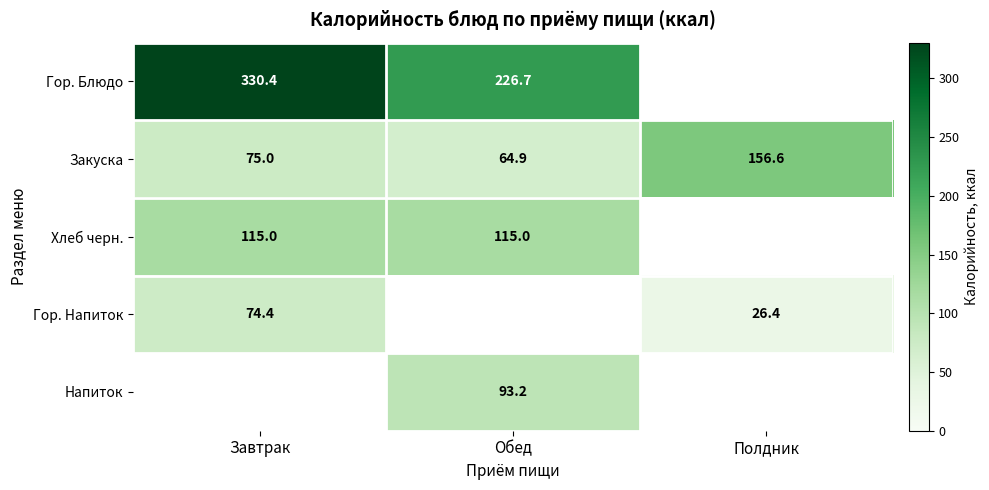

At which category does the chart reach its peak across all series?

Завтрак